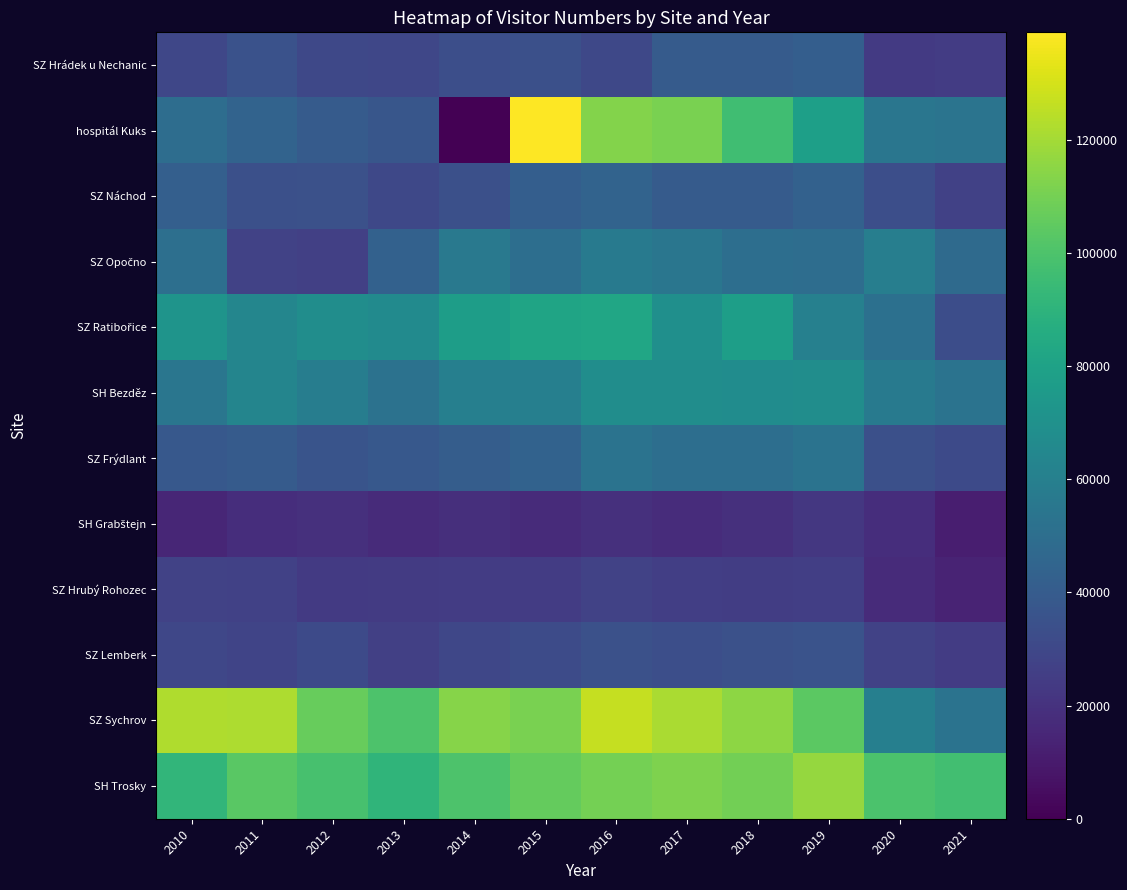

Which series changed the most between 2011 and 2016?

hospitál Kuks